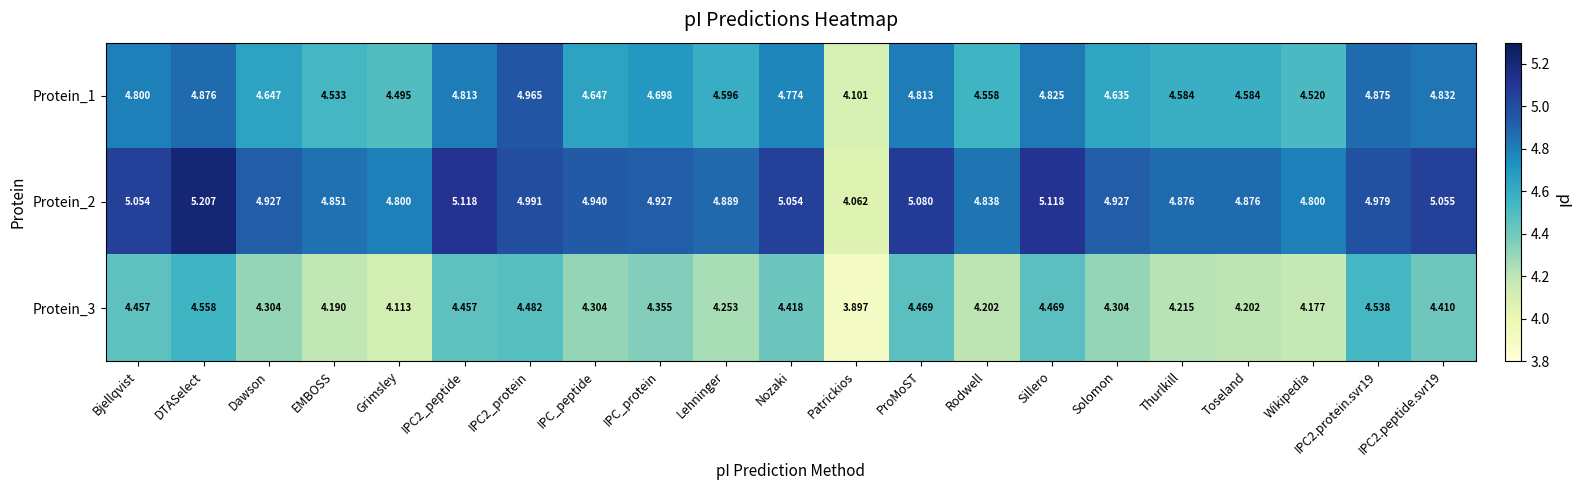

Which category has the lowest value in the Protein_2 series?

Patrickios